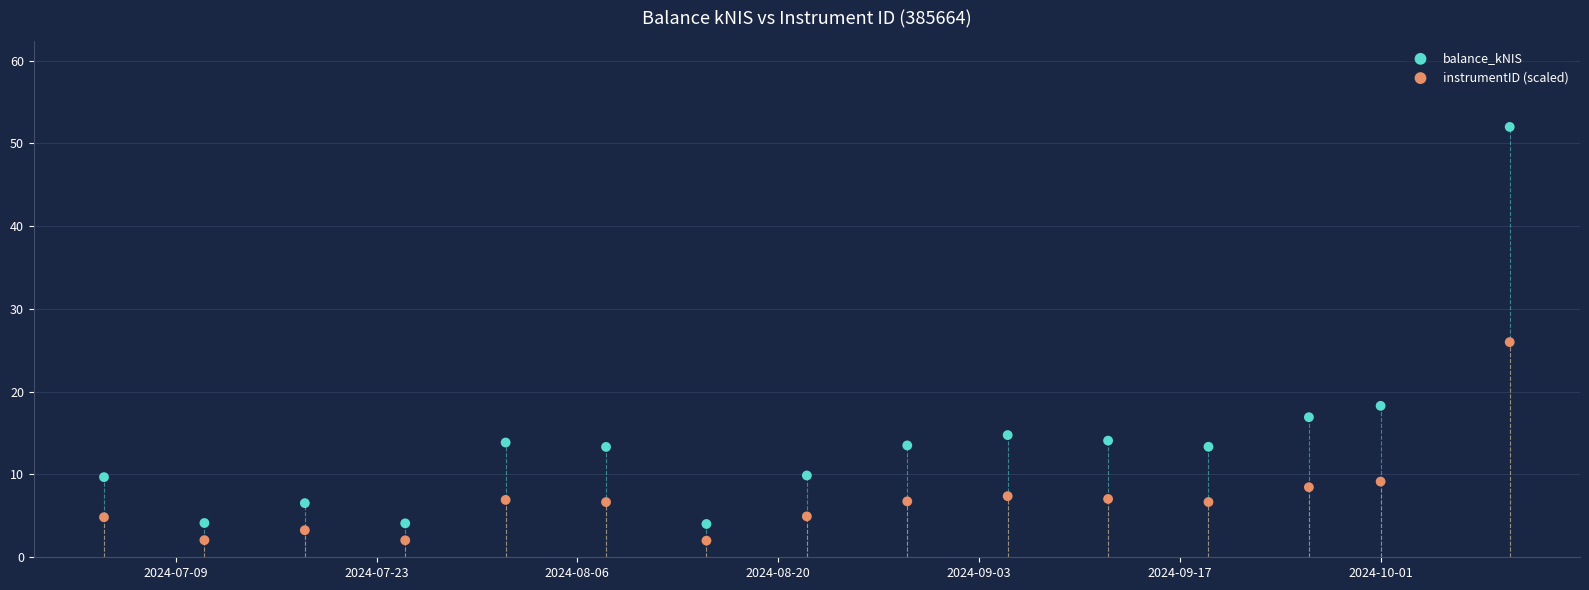

Which series reaches the maximum Y coordinate?

balance_kNIS